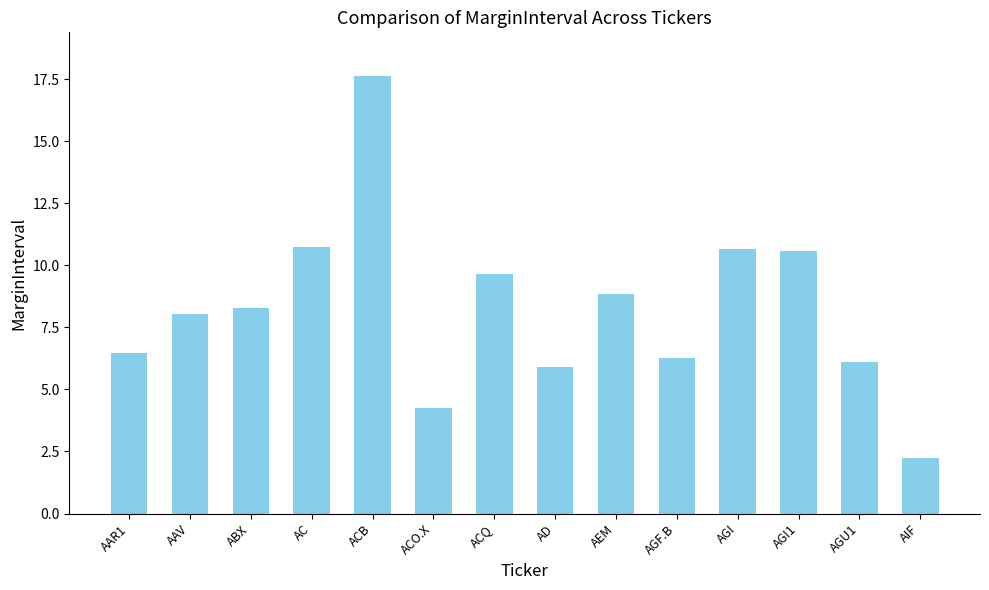

What is the change in value from ACB to AGU1?

-11.5